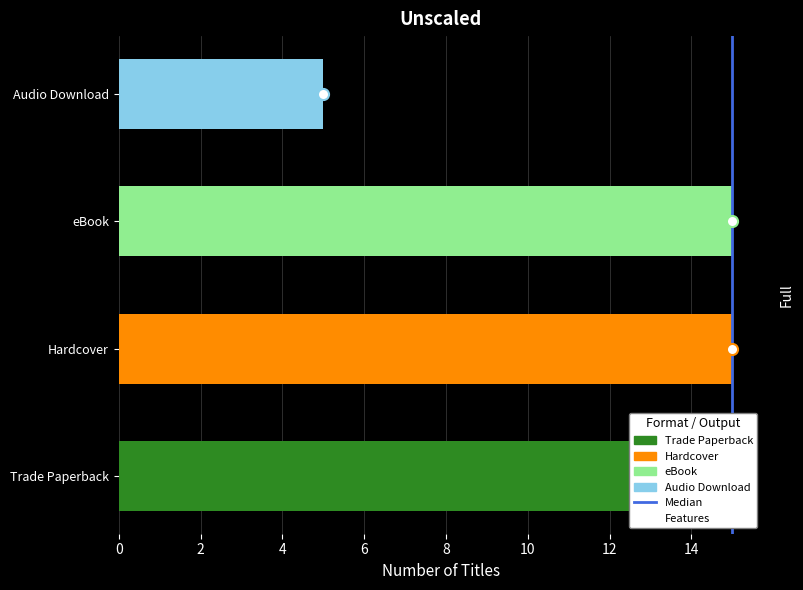

Does the chart contain any negative values?

No